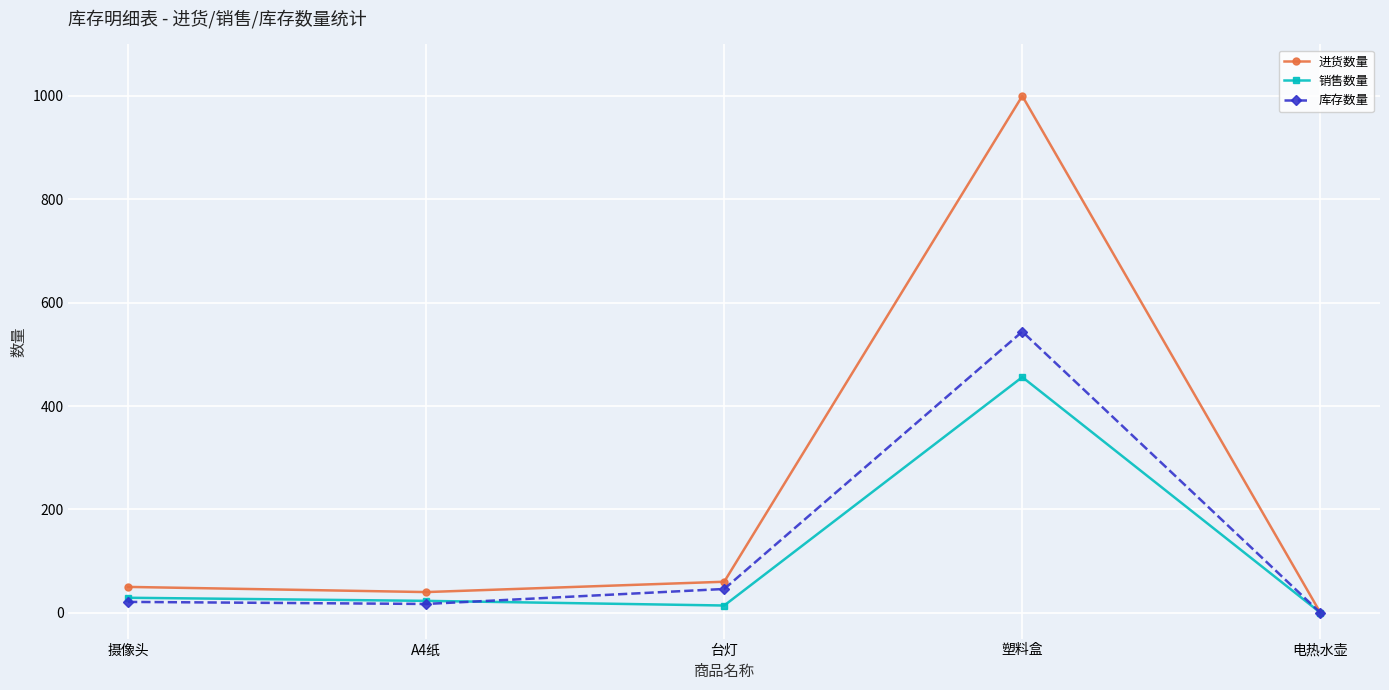

Which series changed the most between A4纸 and 塑料盒?

进货数量